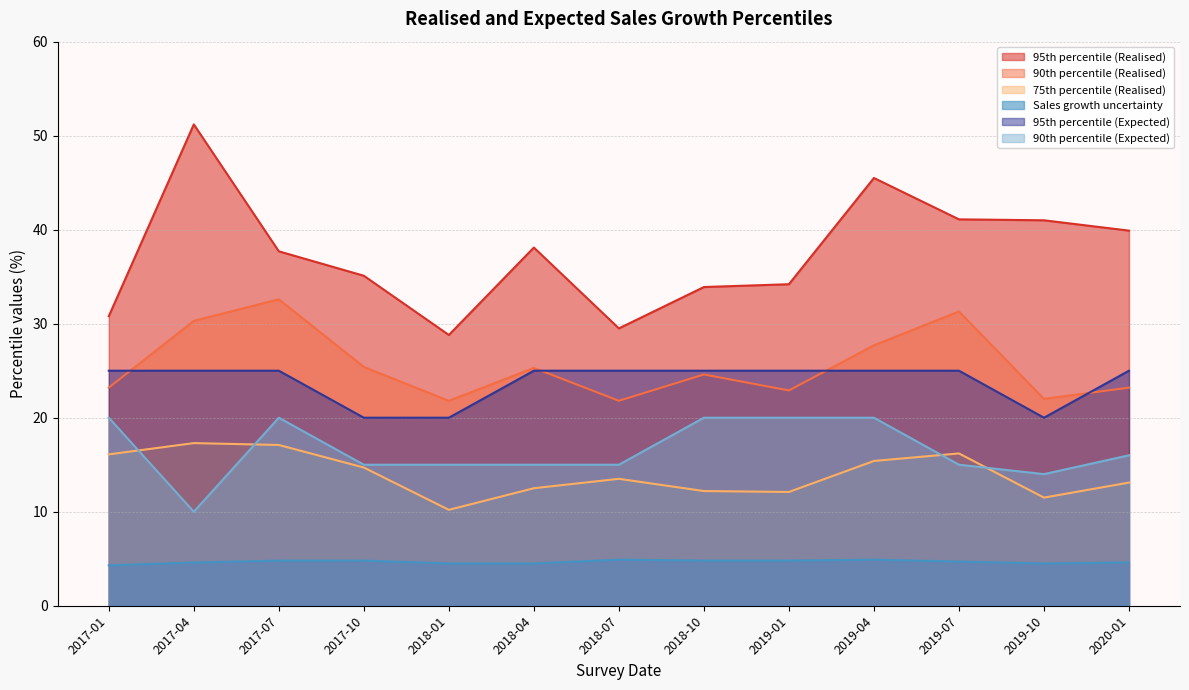

What position from the left is 2018-07?

7